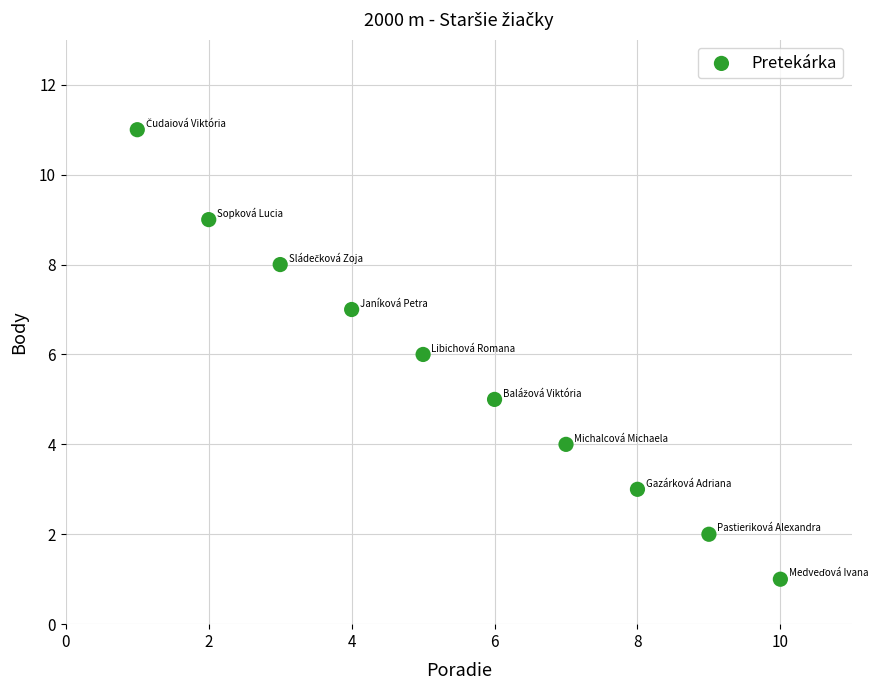

What is the range of X values (max minus min)?

9